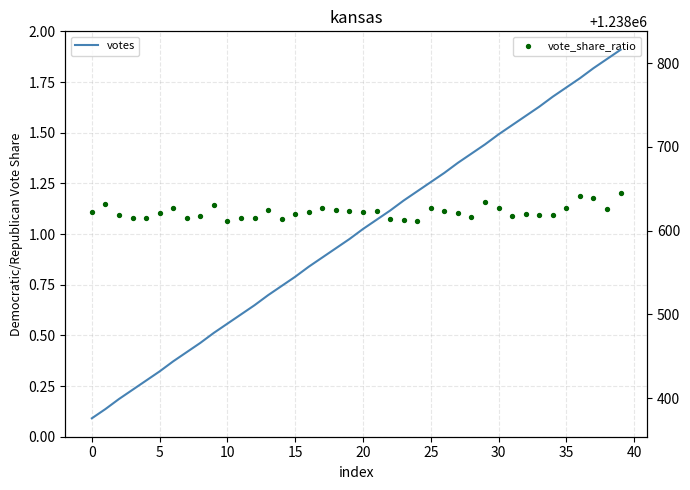

Which series contains the highest Y value?

votes